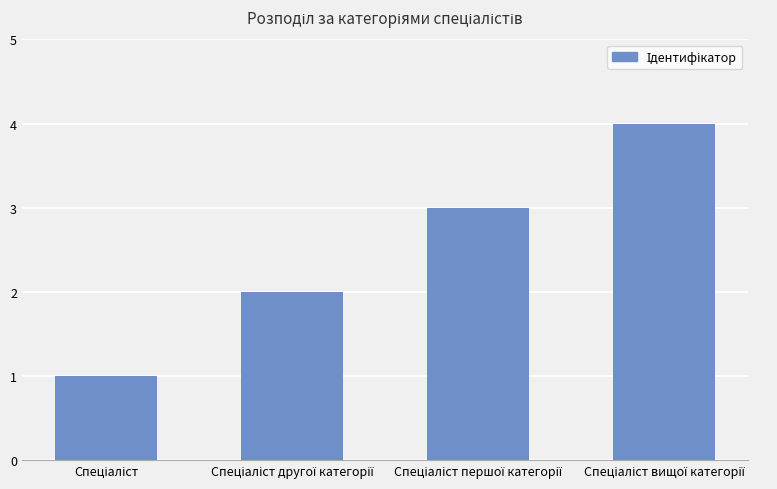

What is the difference between the maximum and minimum values?

3